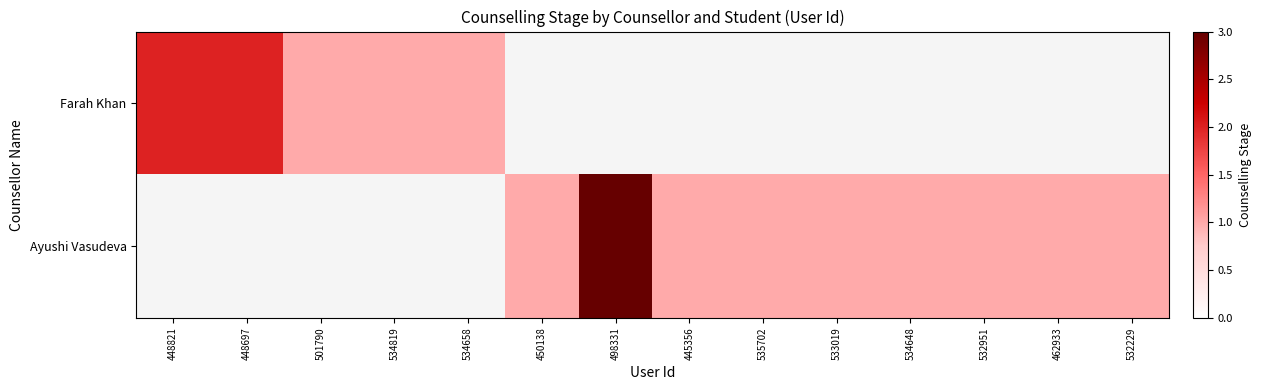

At how many categories does at least one series exceed 2?

1